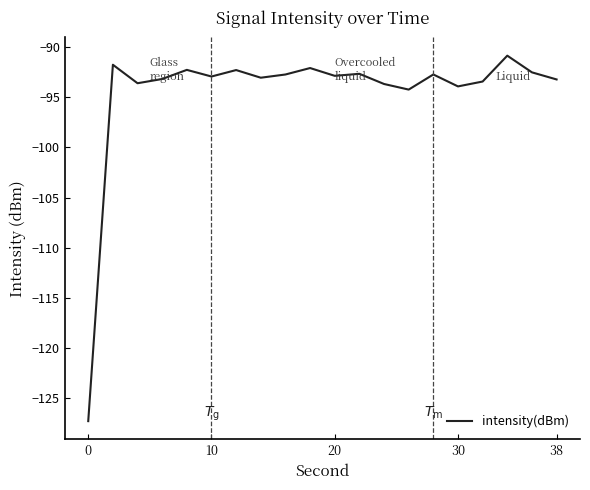

What is the difference between the maximum and minimum values?

36.4